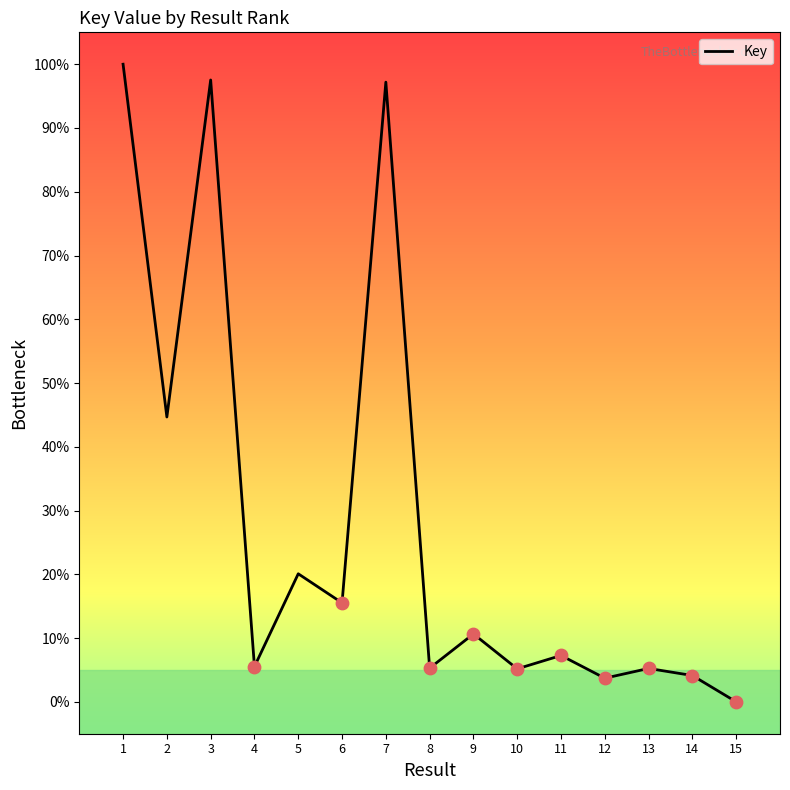

What is the change in value from 10 to 13?

+0.1